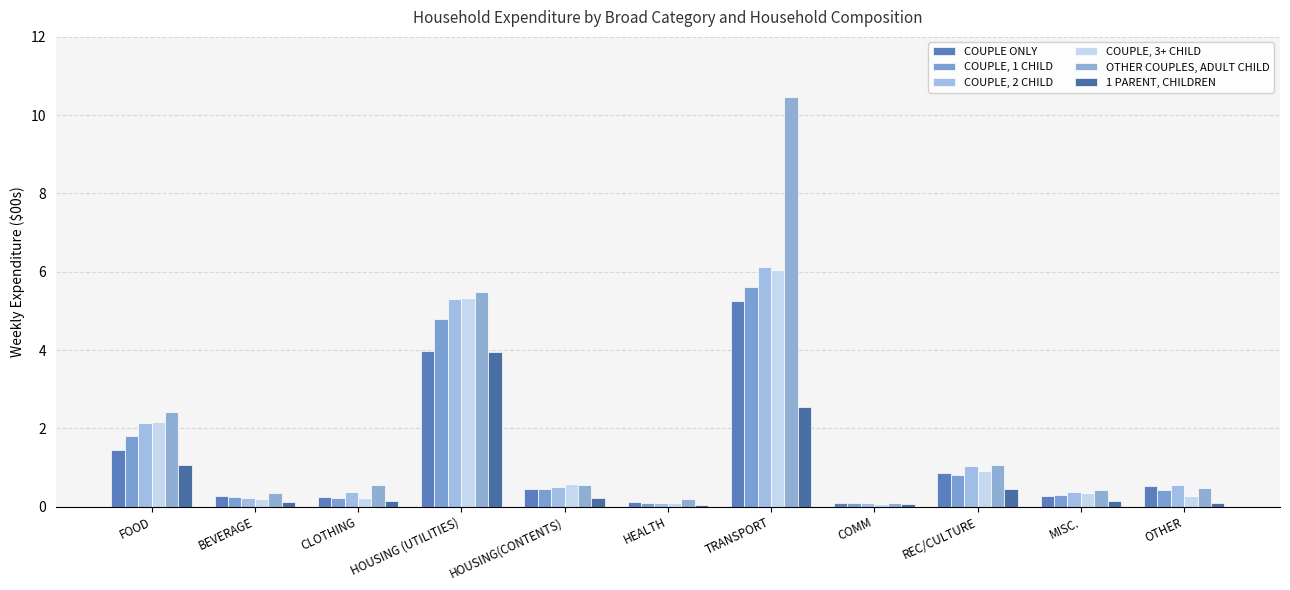

Rank the series by their maximum value, from lowest to highest.

1 PARENT, CHILDREN, COUPLE ONLY, COUPLE, 1 CHILD, COUPLE, 3+ CHILD, COUPLE, 2 CHILD, OTHER COUPLES, ADULT CHILD